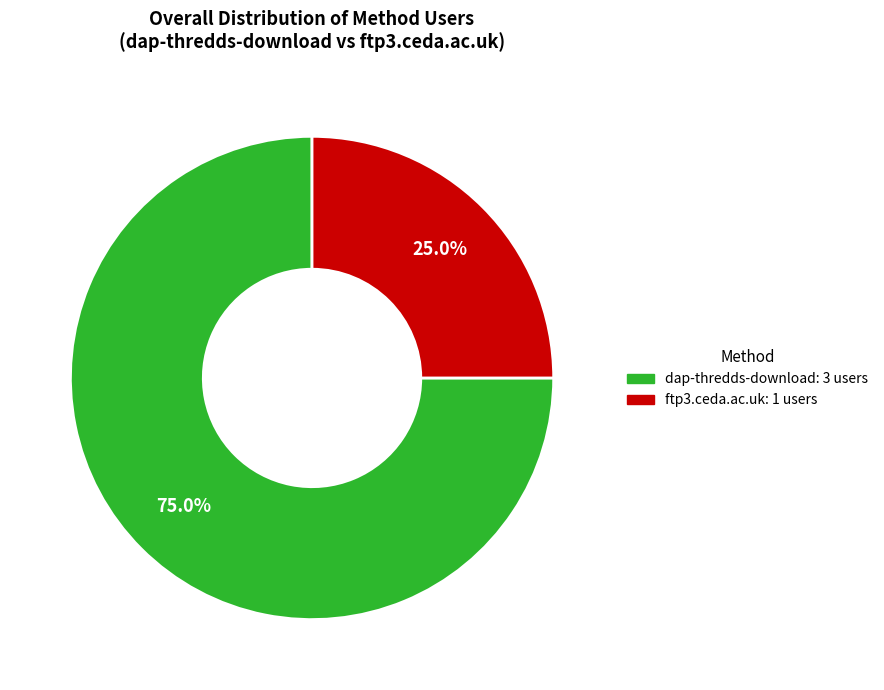

To the nearest percent, what is the combined percentage of ftp3.ceda.ac.uk and dap-thredds-download?

100%